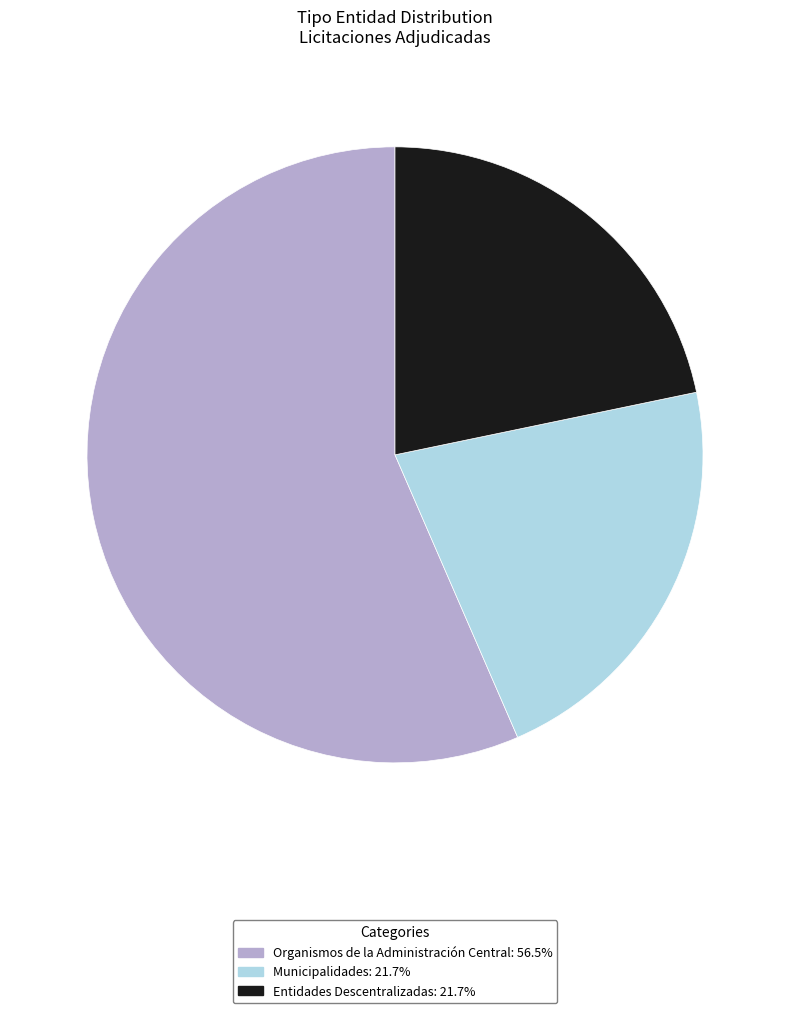

What is the ratio of the value at Organismos de la Administración Central: 56.5% to the value at Municipalidades: 21.7%?

2.6